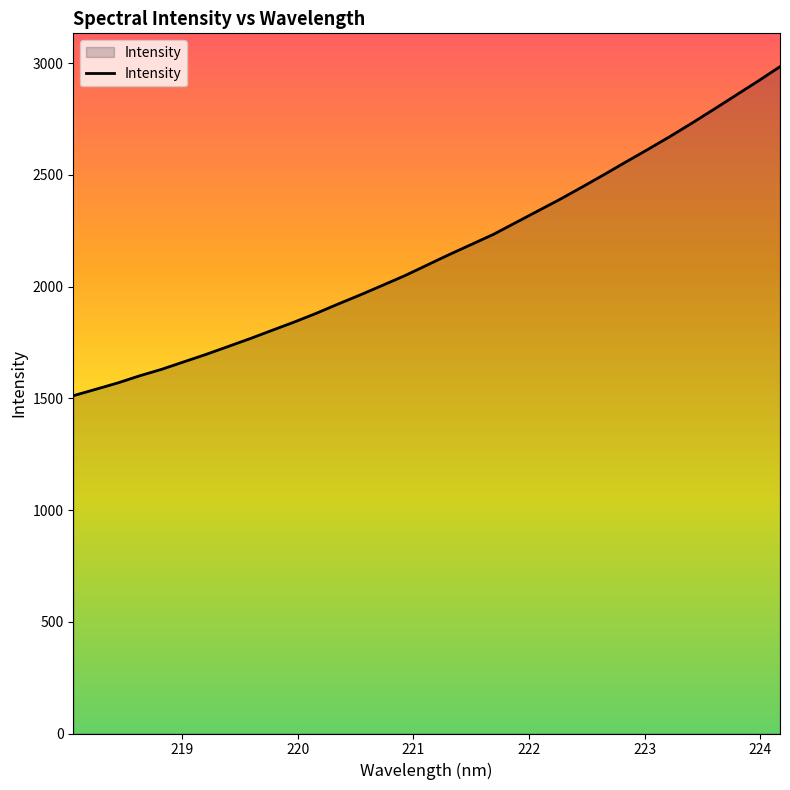

What is the smallest value displayed?

1512.0